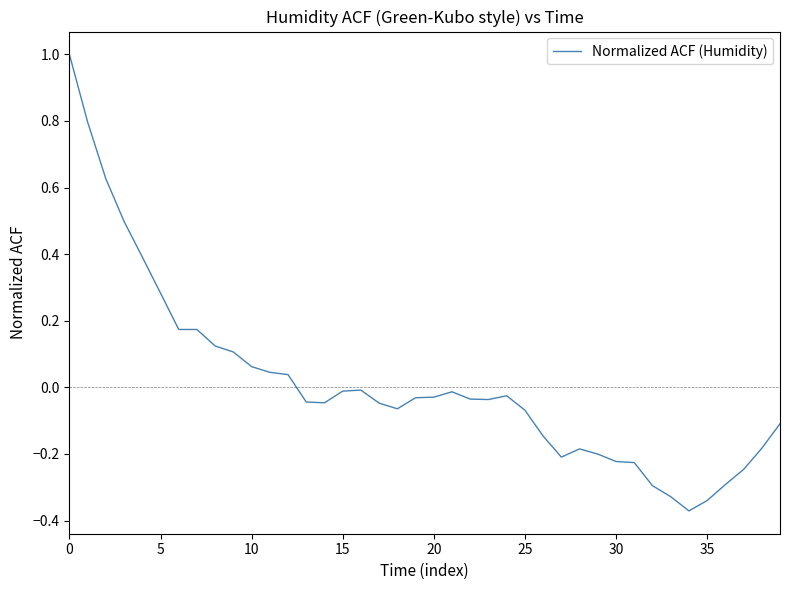

What is the greatest value displayed?

1.0